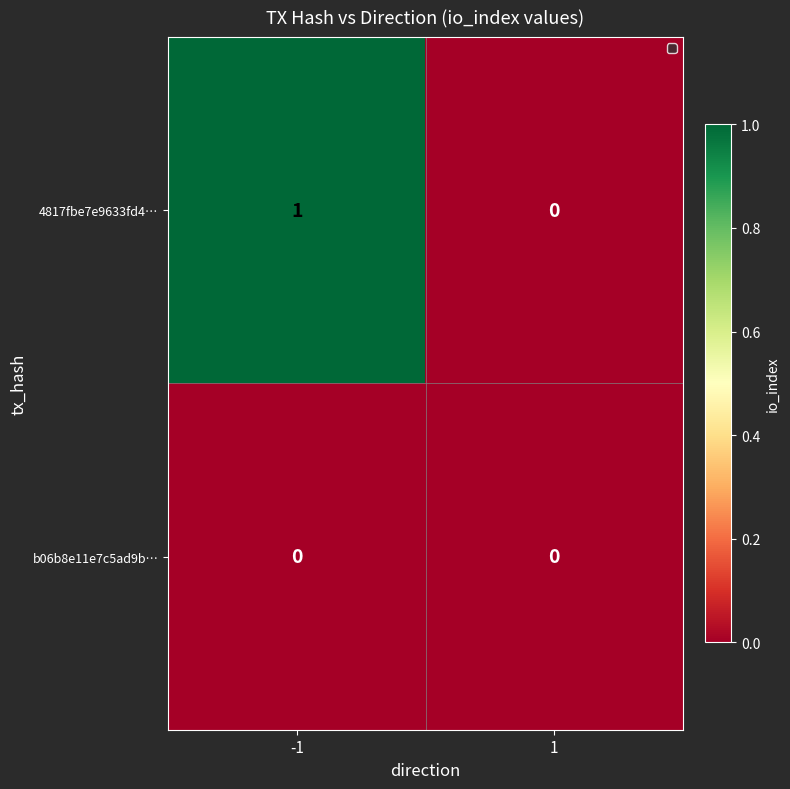

The b06b8e11e7c5ad9b… series shows 0 at 1. True or false?

True